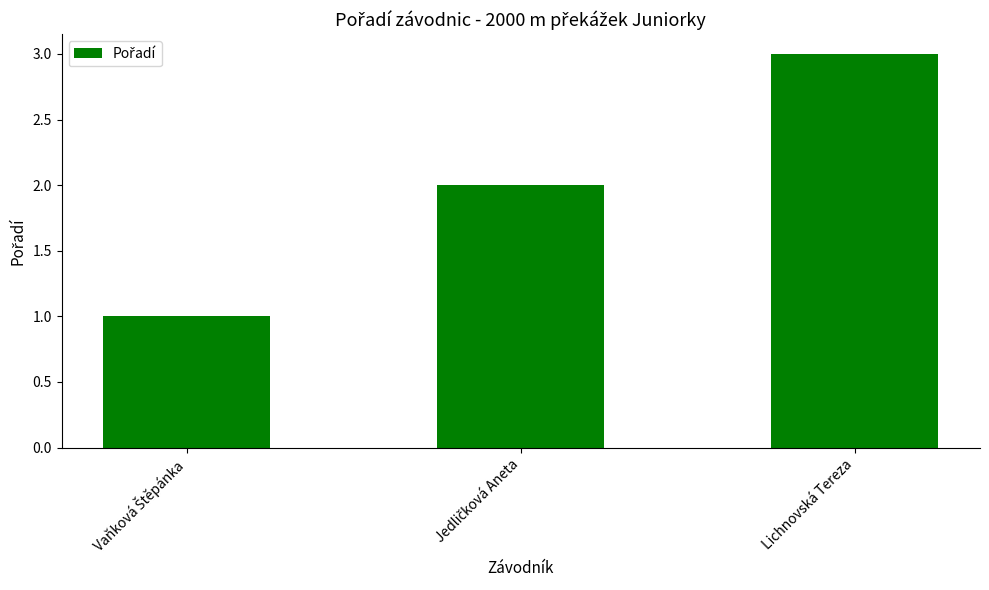

What is the difference between the maximum and minimum values?

2